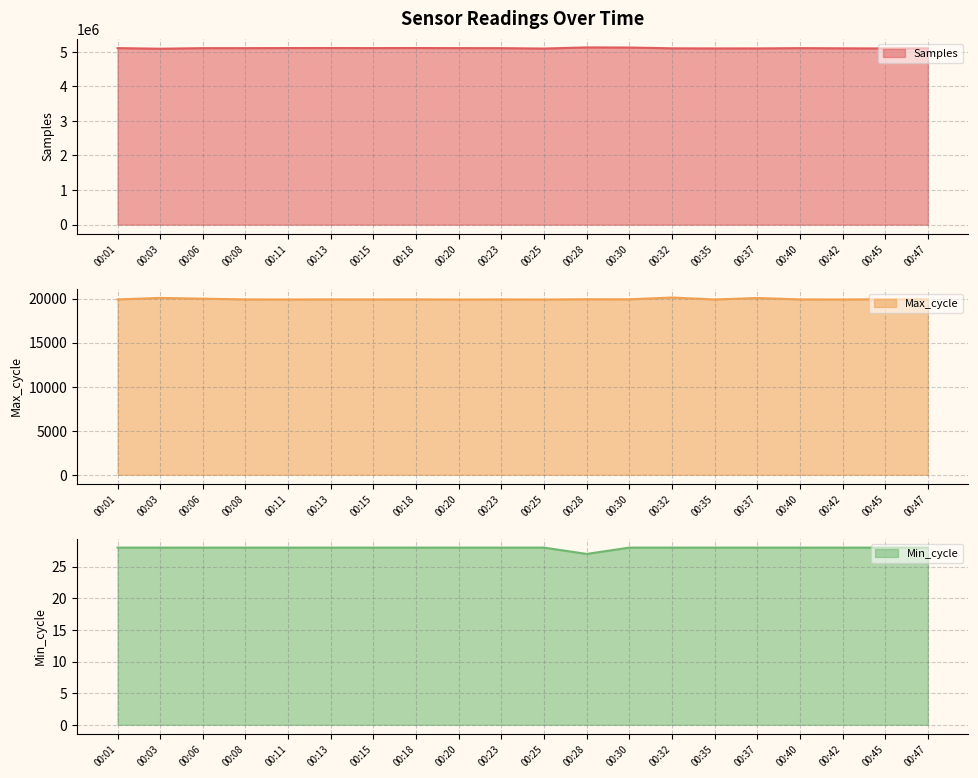

Is it true that Samples equals 5096270 at 00:37?

True